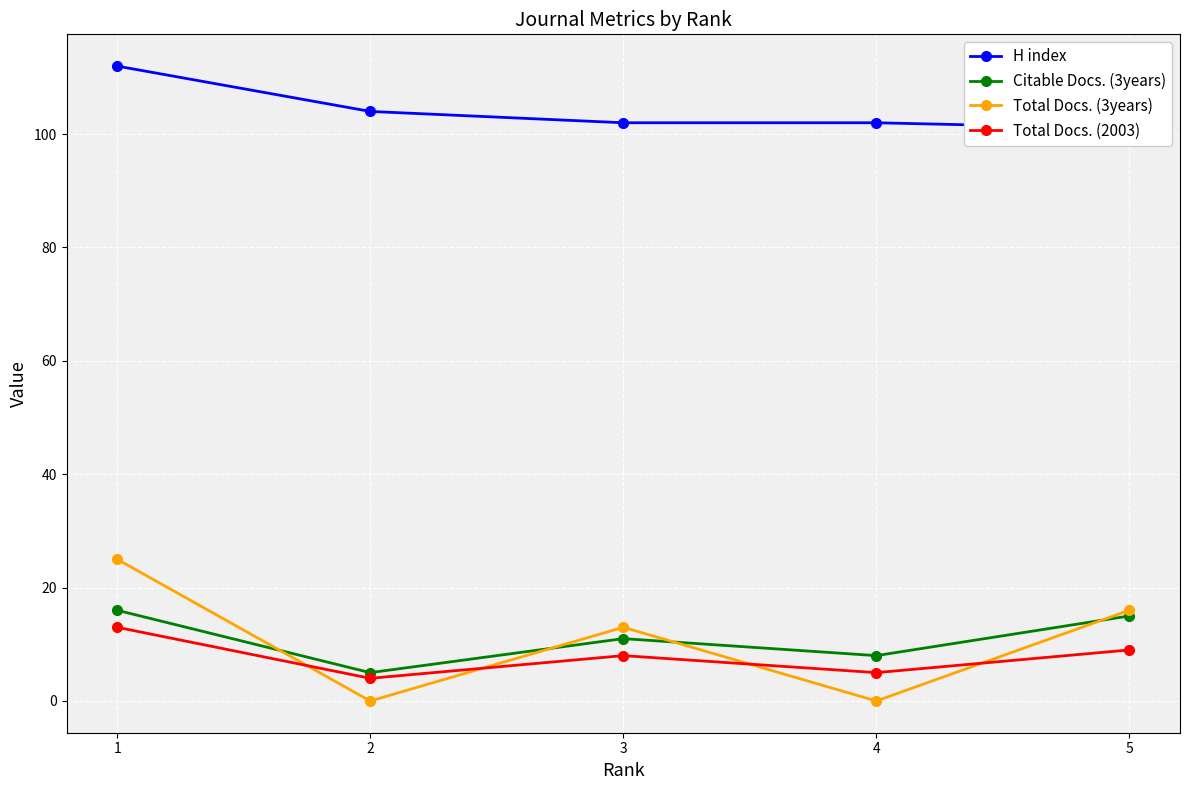

Is this an area chart (filled region under the line)?

No